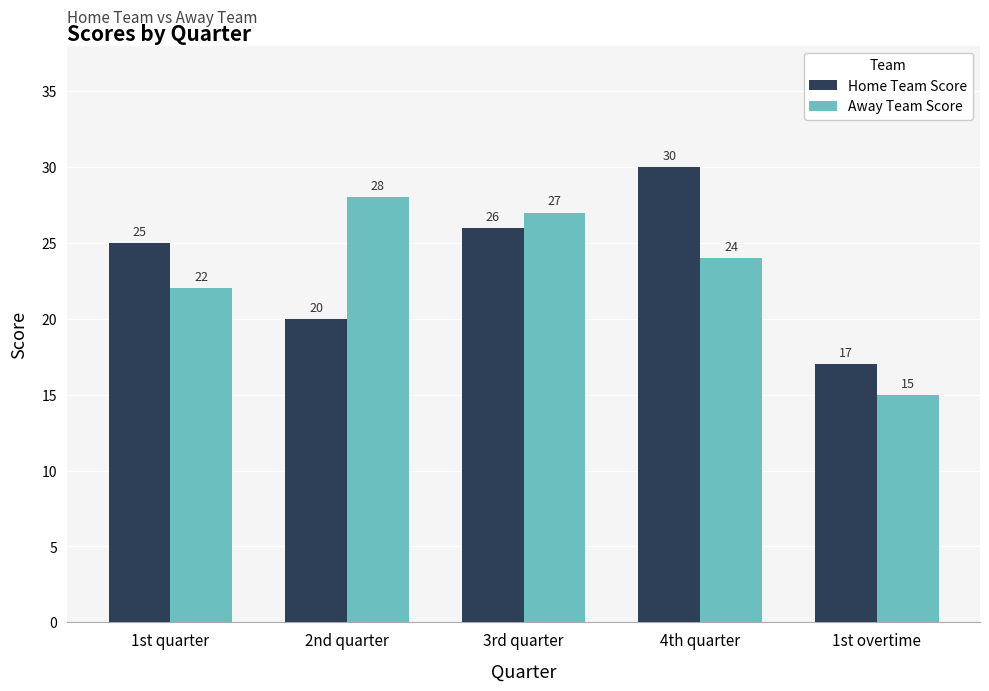

Reading left to right, transcribe all the data shown in this chart.

Home Team Score: 25	20	26	30	17
Away Team Score: 22	28	27	24	15